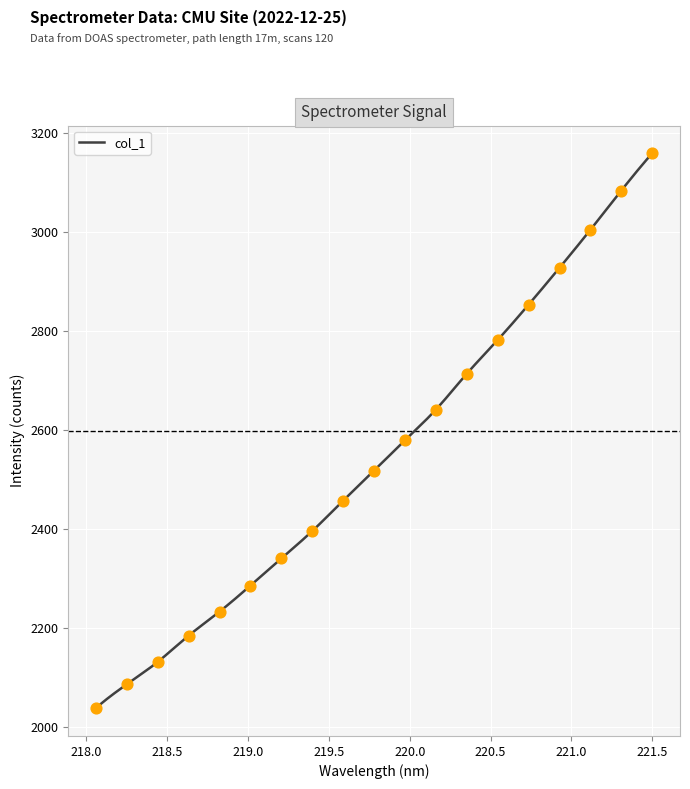

What is the change in value from 218.2508 to 219.0156?

+199.9